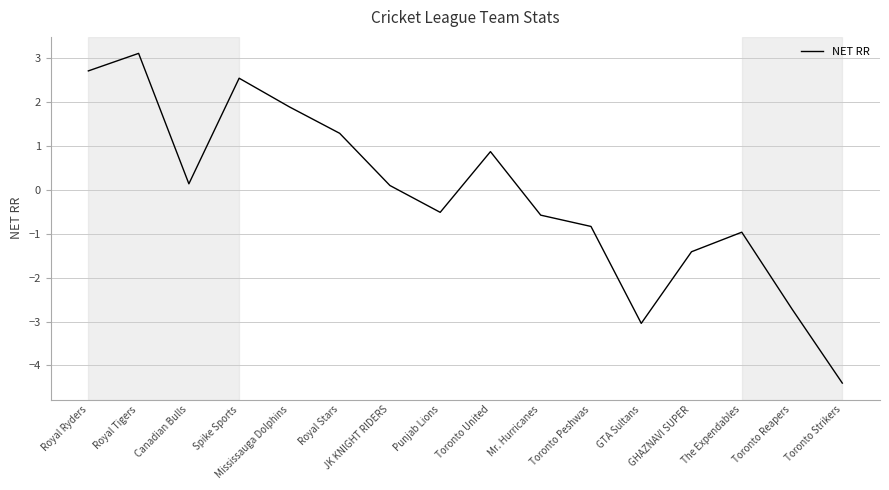

What is the maximum value shown in the chart?

3.1